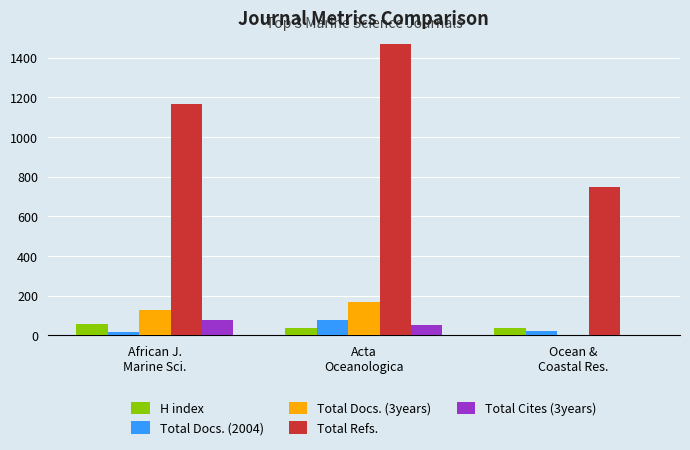

What is the sum of all Total Docs. (2004) values?

117